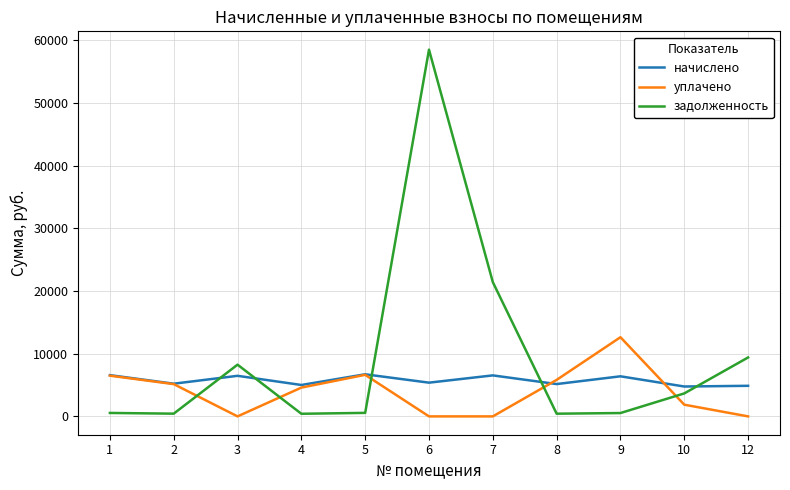

Which series has the largest range (max minus min)?

задолженность